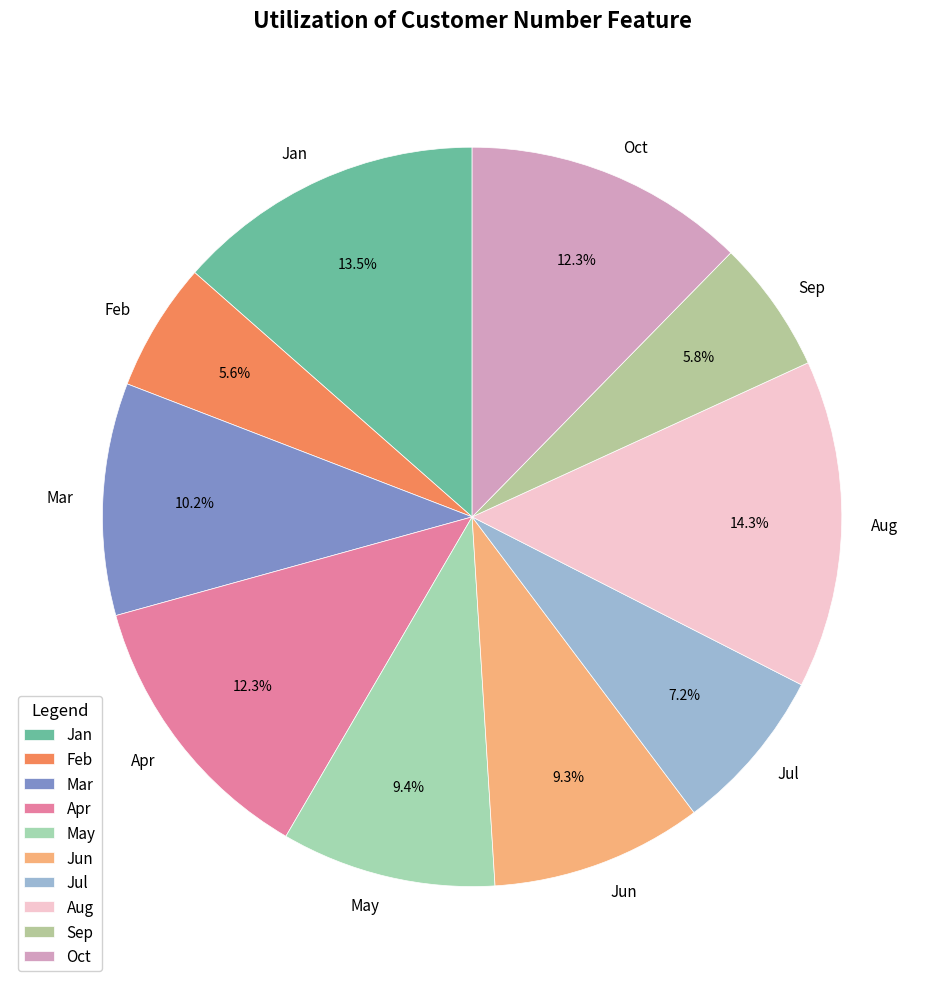

Between Apr and Aug, which is larger?

Aug